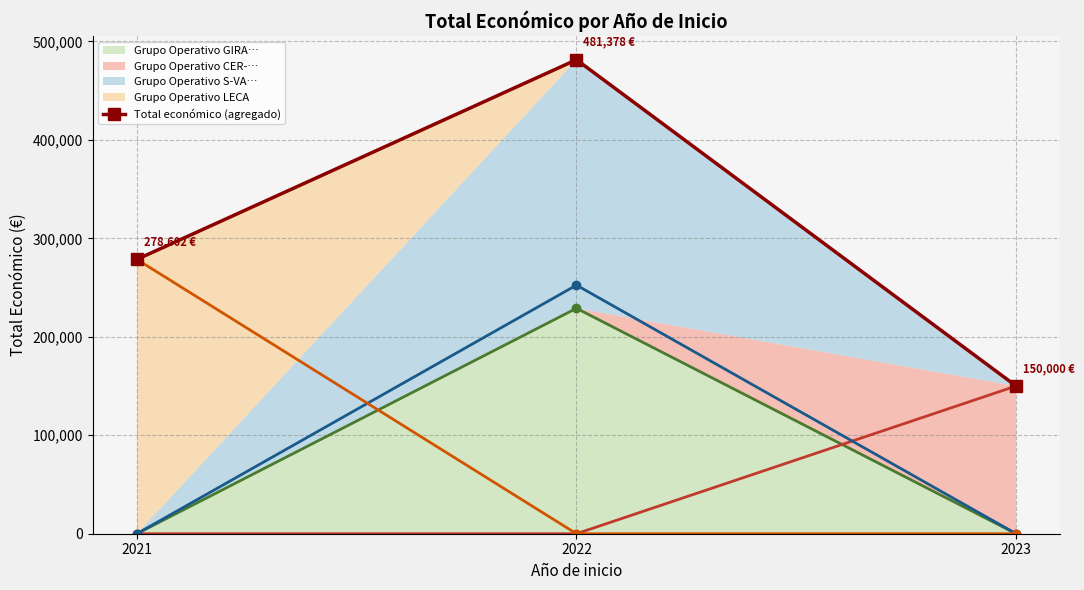

List the labels in order of value, largest first.

2022, 2021, 2023